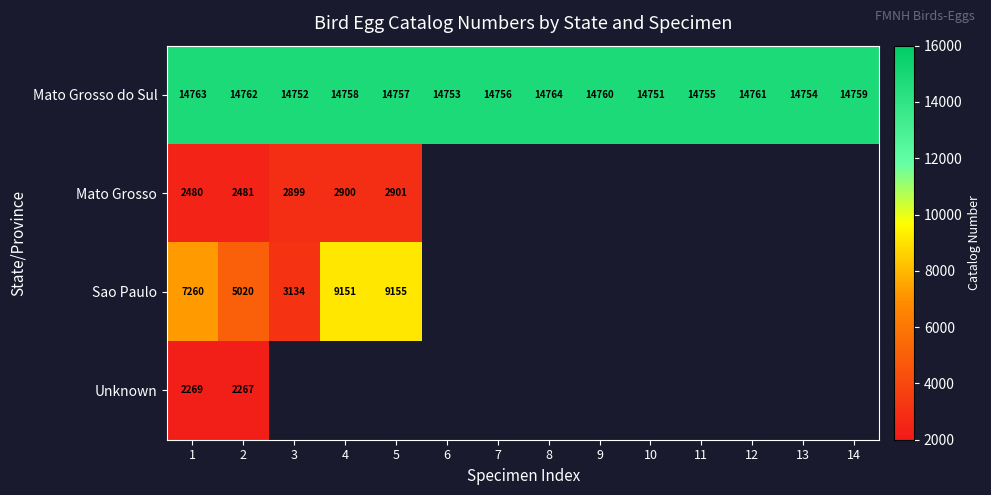

How many distinct data groups are displayed?

4